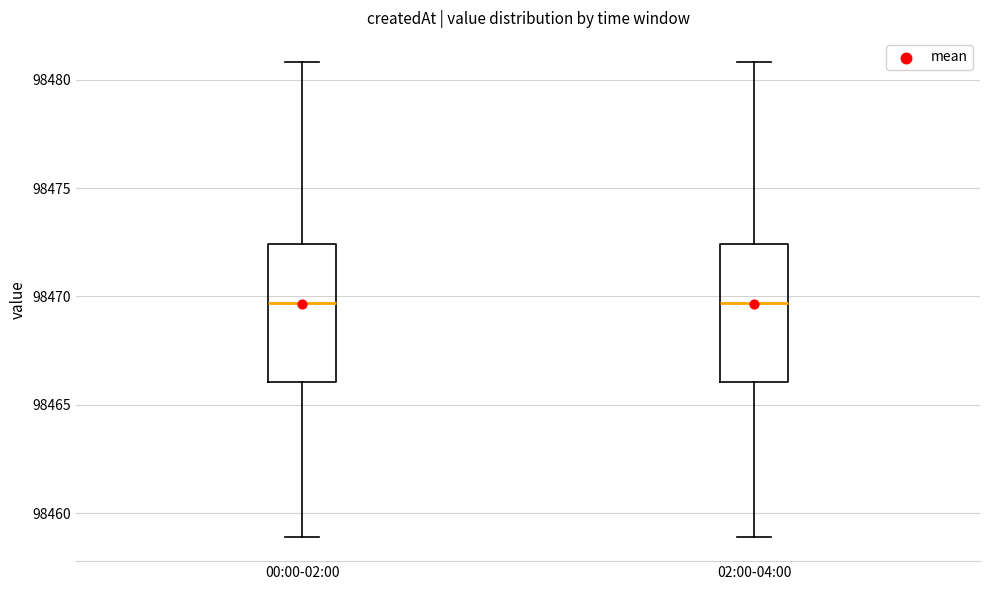

Reading left to right, read every box against the y-axis: the position of its median line, the range the box covers, and the ends of its whiskers. The values are not printed on the chart, so give them approximately, as read against the axis.

00:00-02:00: median 98469.5, box 98466.0 to 98472.5, whiskers 98459.0 to 98481.0
02:00-04:00: median 98469.5, box 98466.0 to 98472.5, whiskers 98459.0 to 98481.0